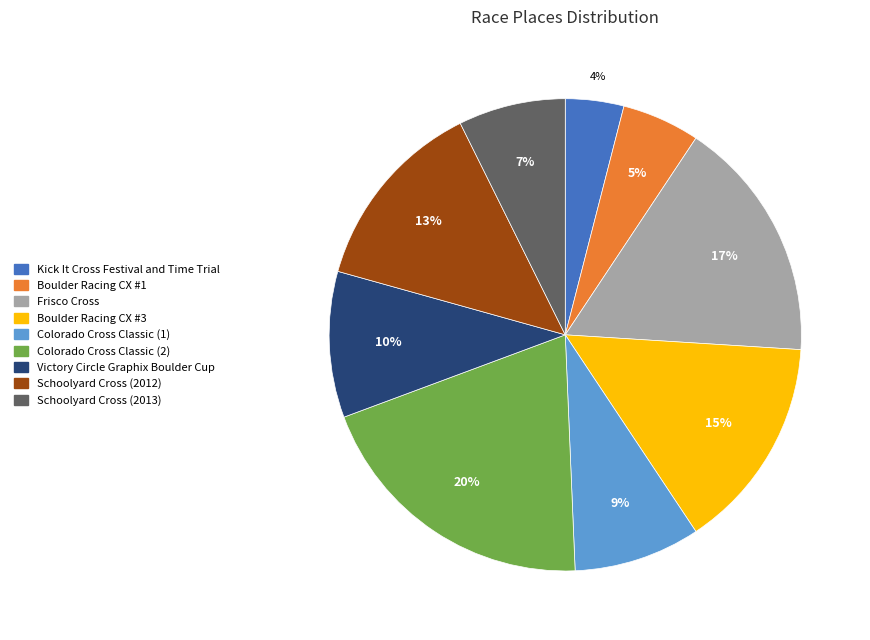

What is the smallest slice in the pie chart?

Kick It Cross Festival and Time Trial